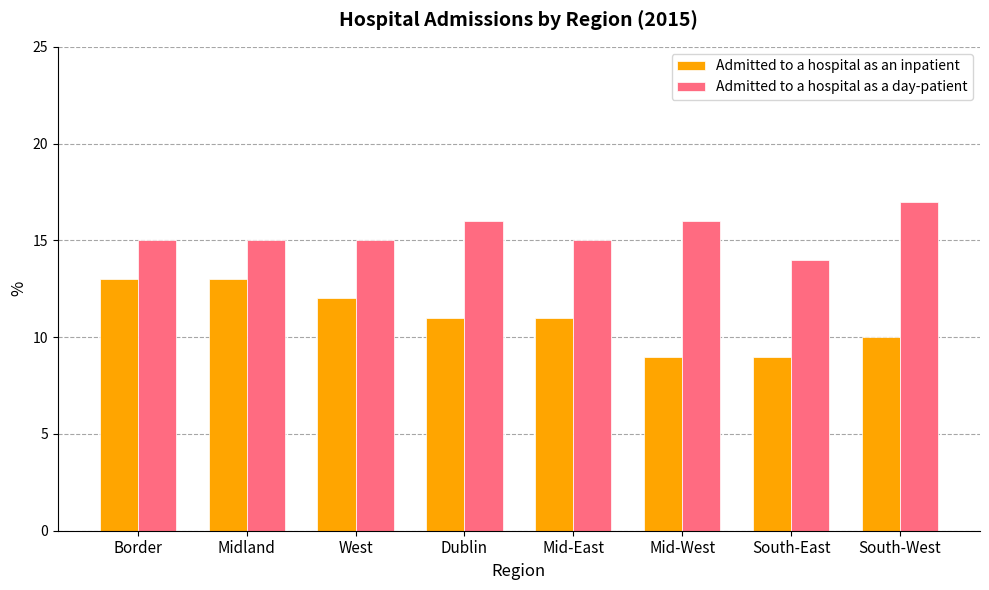

Which category has the highest value across all series?

South-West